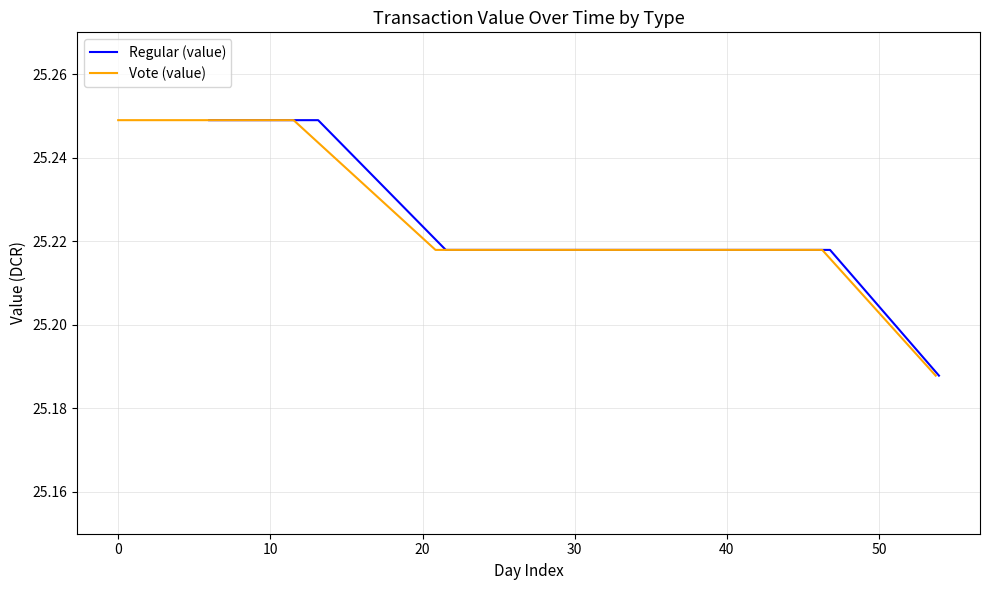

True or false: Vote (value) and Regular (value) cross at least once.

False